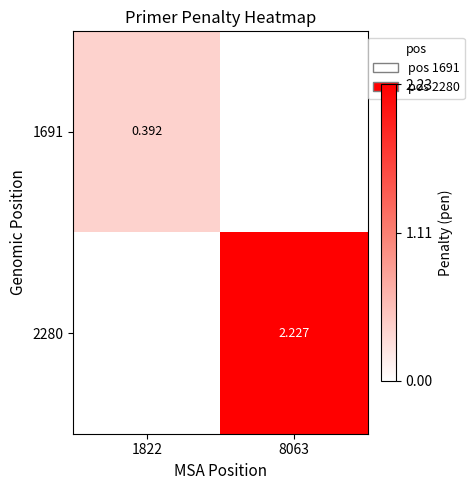

Which series has the largest total across all categories?

2280